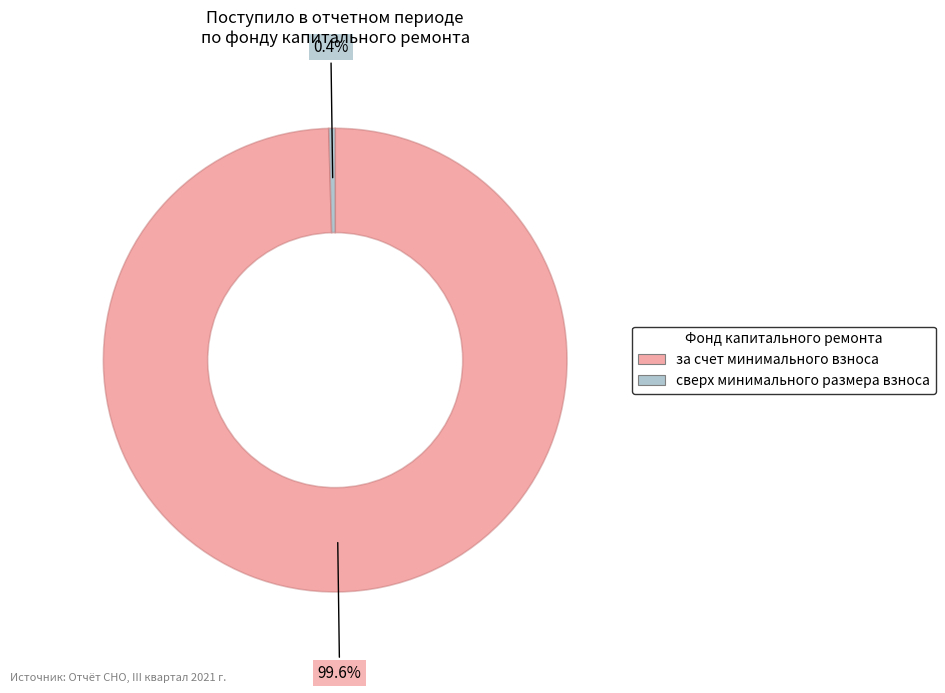

How many segments does this pie chart have?

2